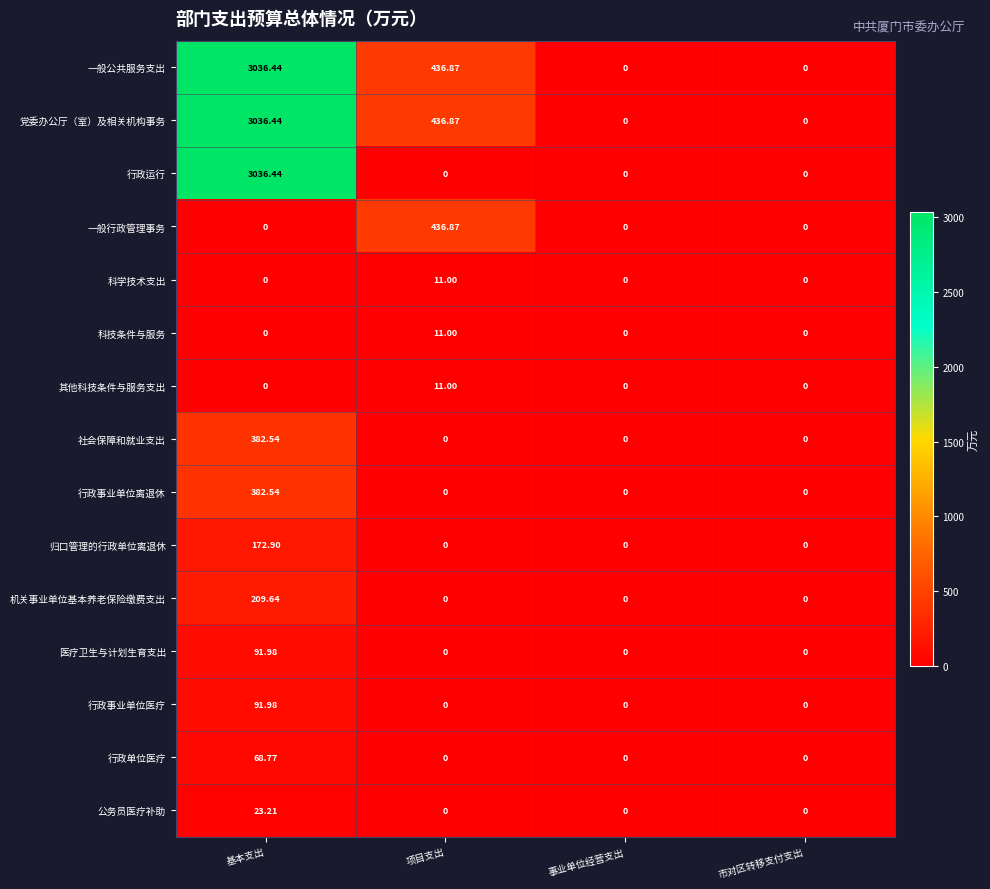

At which label does 医疗卫生与计划生育支出 reach its peak?

基本支出